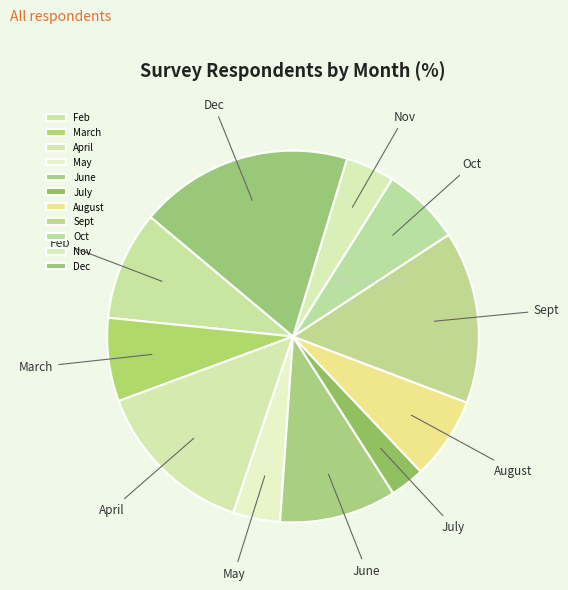

What is the largest slice in the pie chart?

Dec